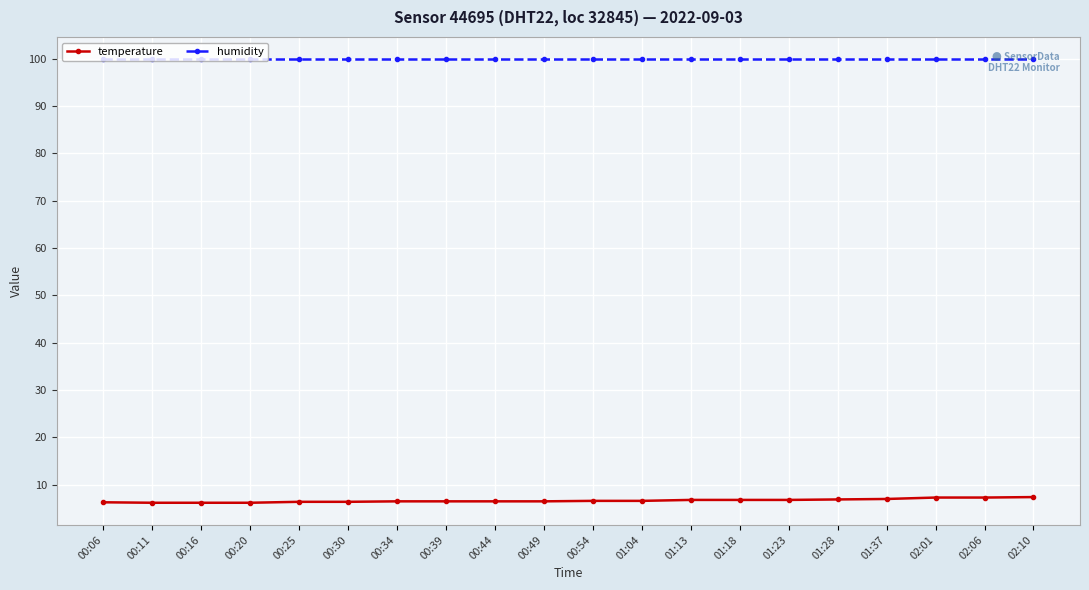

Read the temperature value at 01:28.

6.9